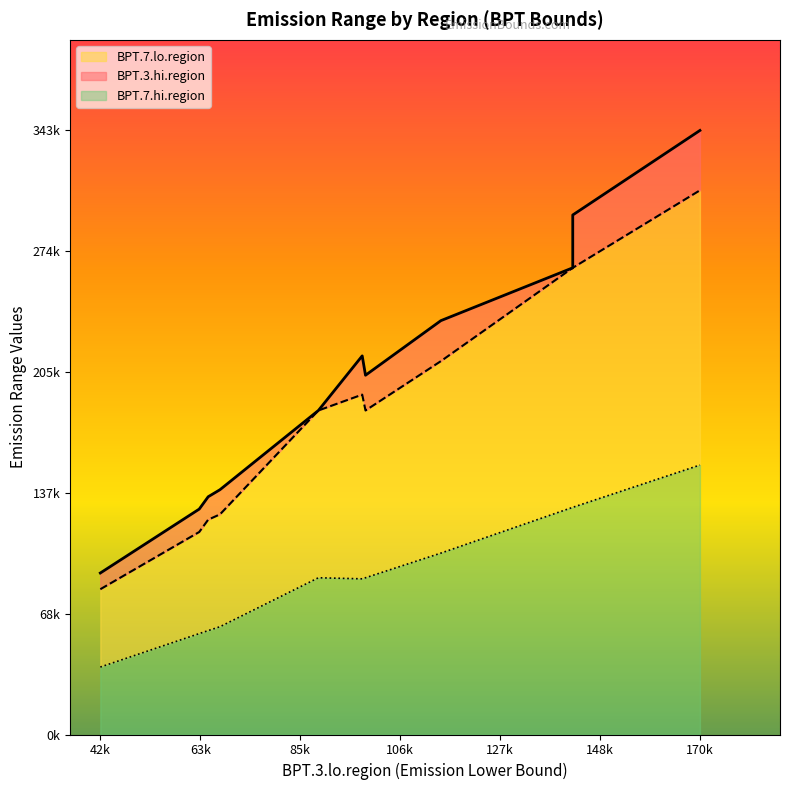

Is it true that BPT.3.hi.region equals 135000 at 65600?

True